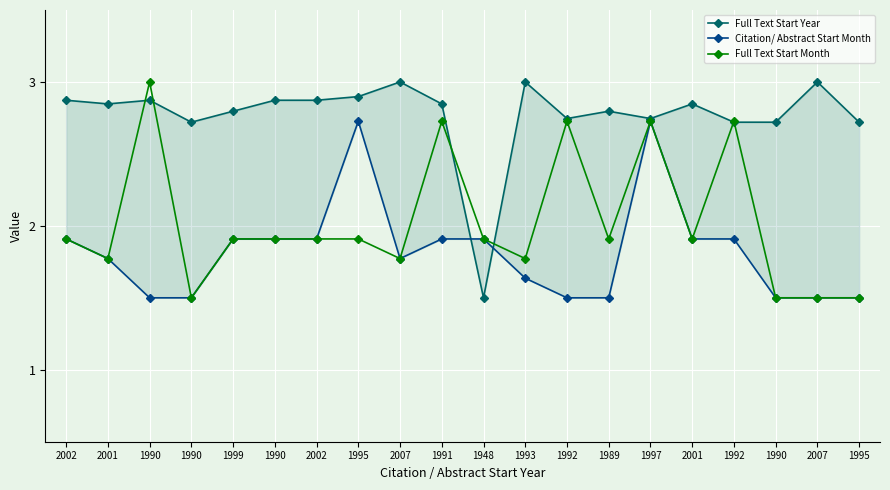

Where is Full Text Start Year nearest to the value 2?

1948